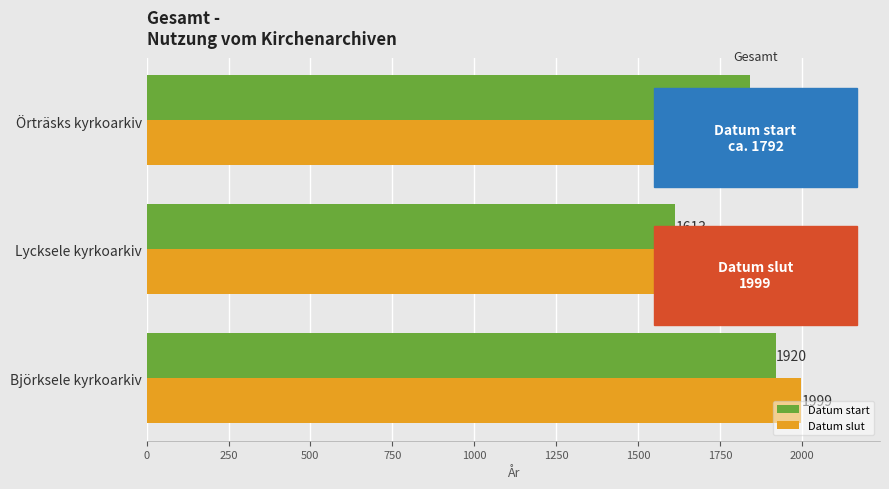

The Datum slut series shows 1999 at Örträsks kyrkoarkiv. True or false?

True